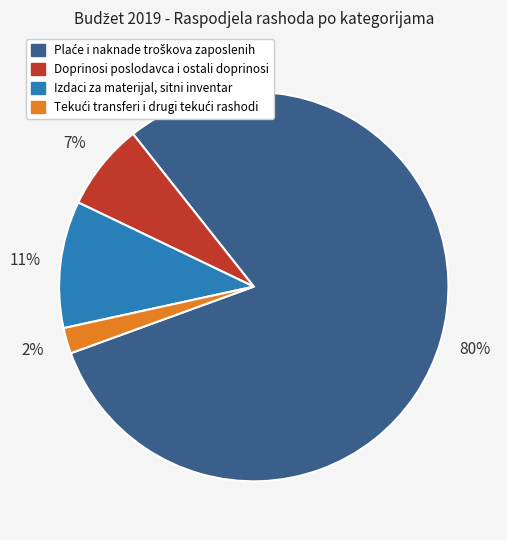

Is it true that Doprinosi poslodavca i ostali doprinosi is 7% of the pie?

True